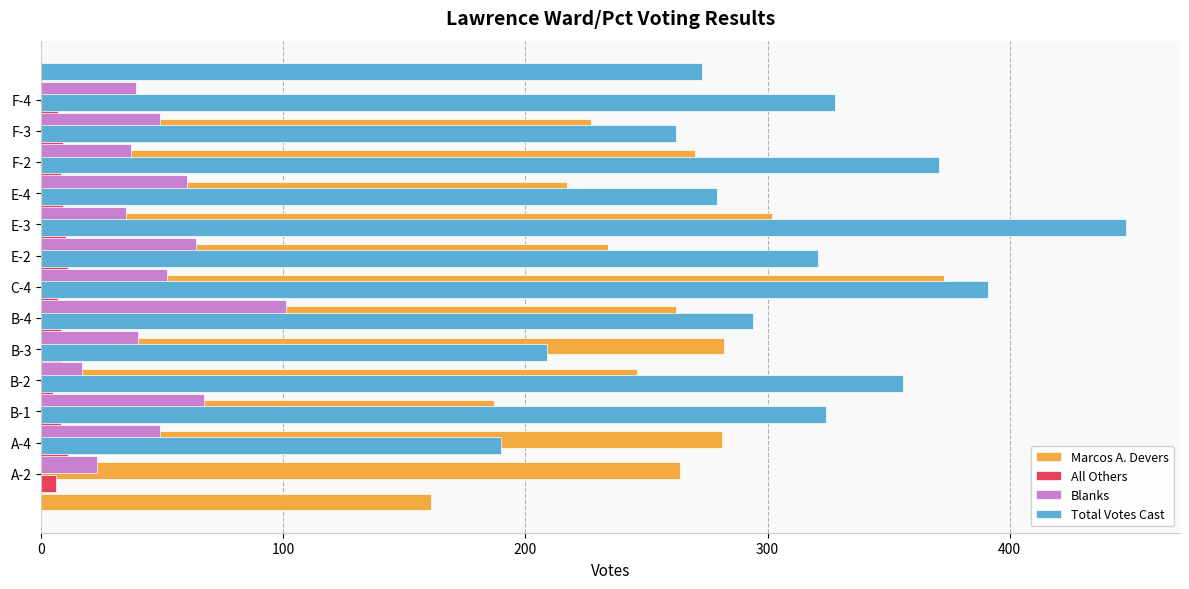

Which series has the largest total across all categories?

Total Votes Cast